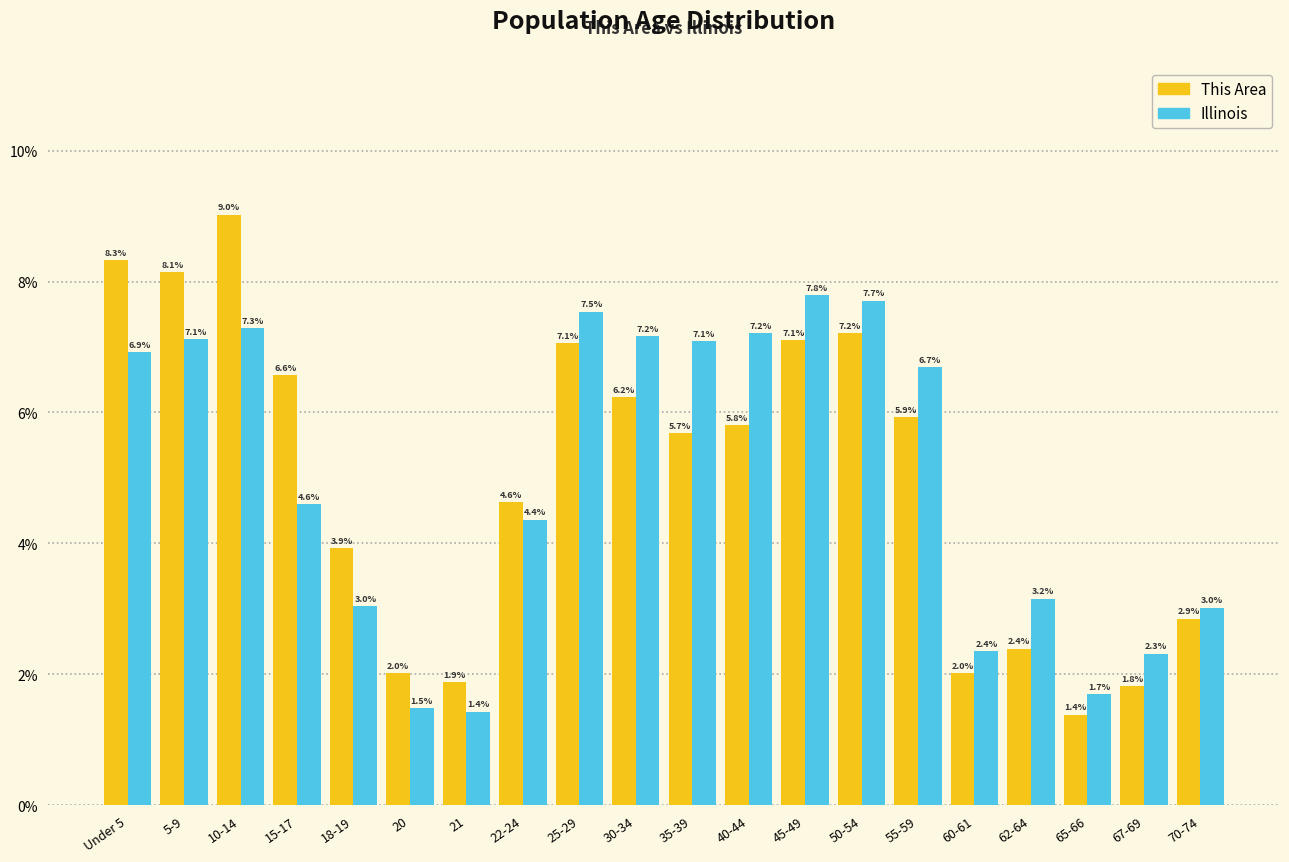

Reading right to left, transcribe all the data shown in this chart.

This Area: 2.9	1.8	1.4	2.4	2.0	5.9	7.2	7.1	5.8	5.7	6.2	7.1	4.6	1.9	2.0	3.9	6.6	9.0	8.1	8.3
Illinois: 3.0	2.3	1.7	3.2	2.4	6.7	7.7	7.8	7.2	7.1	7.2	7.5	4.4	1.4	1.5	3.0	4.6	7.3	7.1	6.9